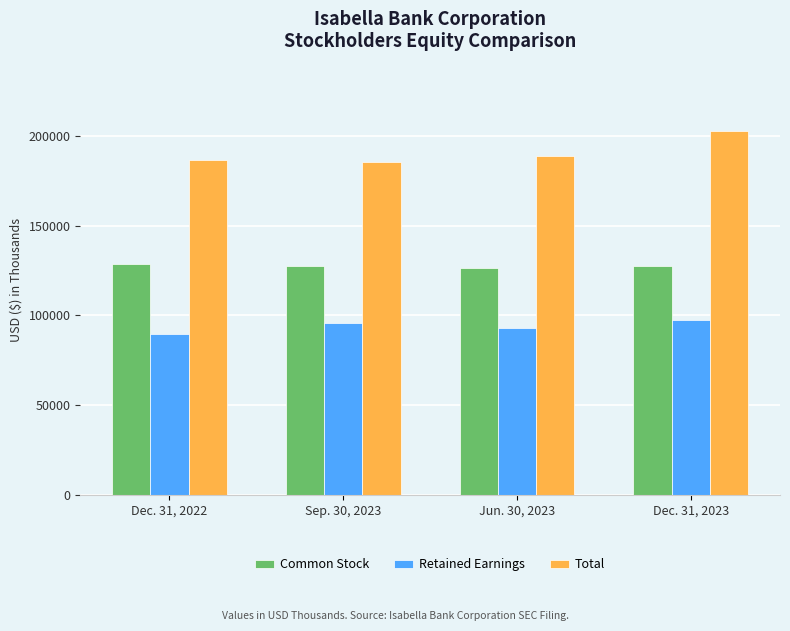

How many distinct data groups are displayed?

3